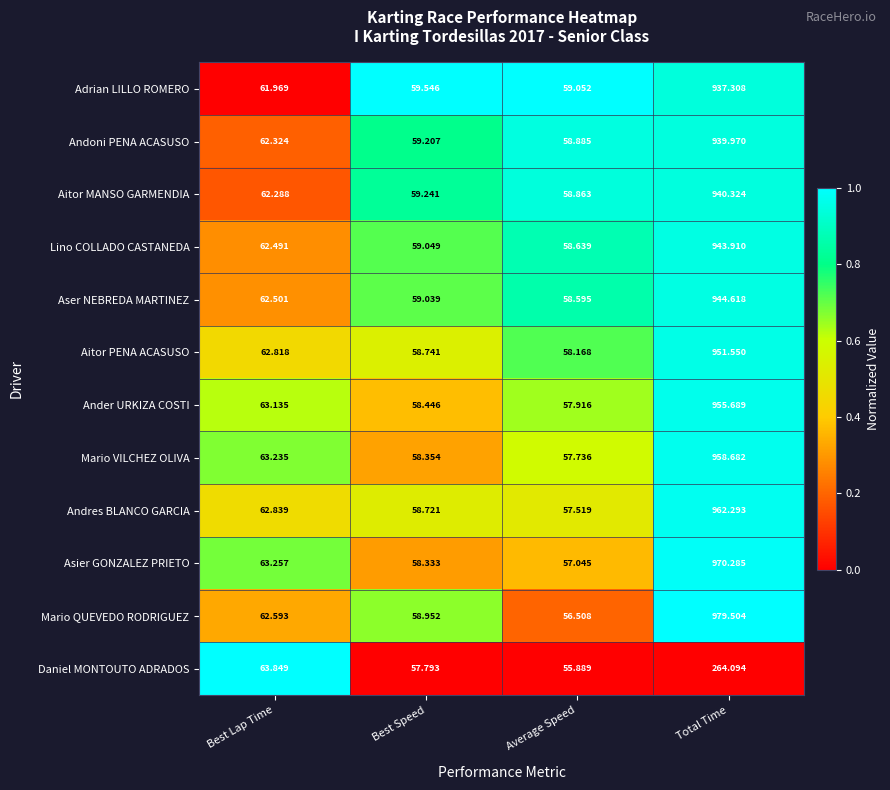

Rank the series by their maximum value, from highest to lowest.

Mario QUEVEDO RODRIGUEZ, Asier GONZALEZ PRIETO, Andres BLANCO GARCIA, Mario VILCHEZ OLIVA, Ander URKIZA COSTI, Aitor PENA ACASUSO, Aser NEBREDA MARTINEZ, Lino COLLADO CASTANEDA, Aitor MANSO GARMENDIA, Andoni PENA ACASUSO, Adrian LILLO ROMERO, Daniel MONTOUTO ADRADOS